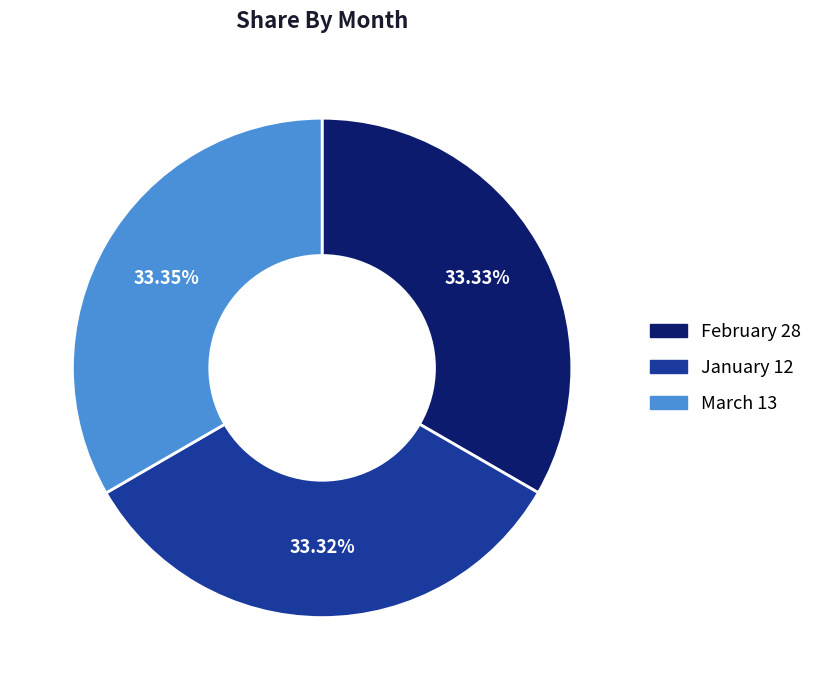

Approximately how many times larger is the value at March 13 compared to February 28?

1.0